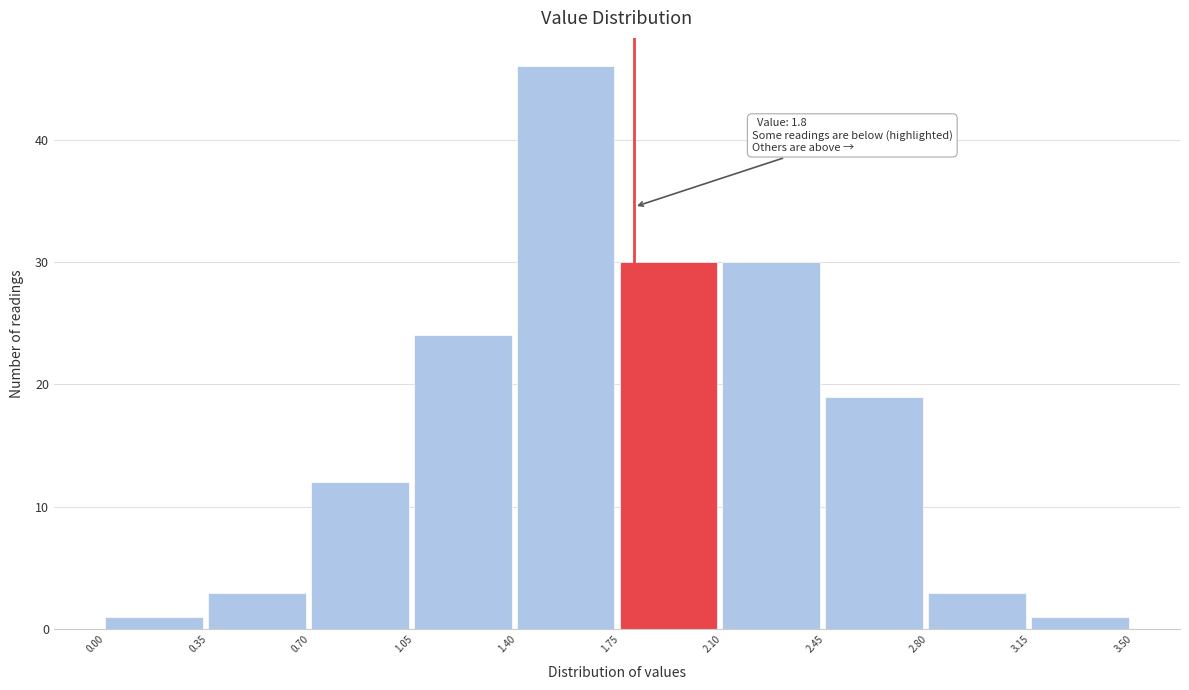

Over which range of the x-axis is the bar tallest?

1.40 to 1.75